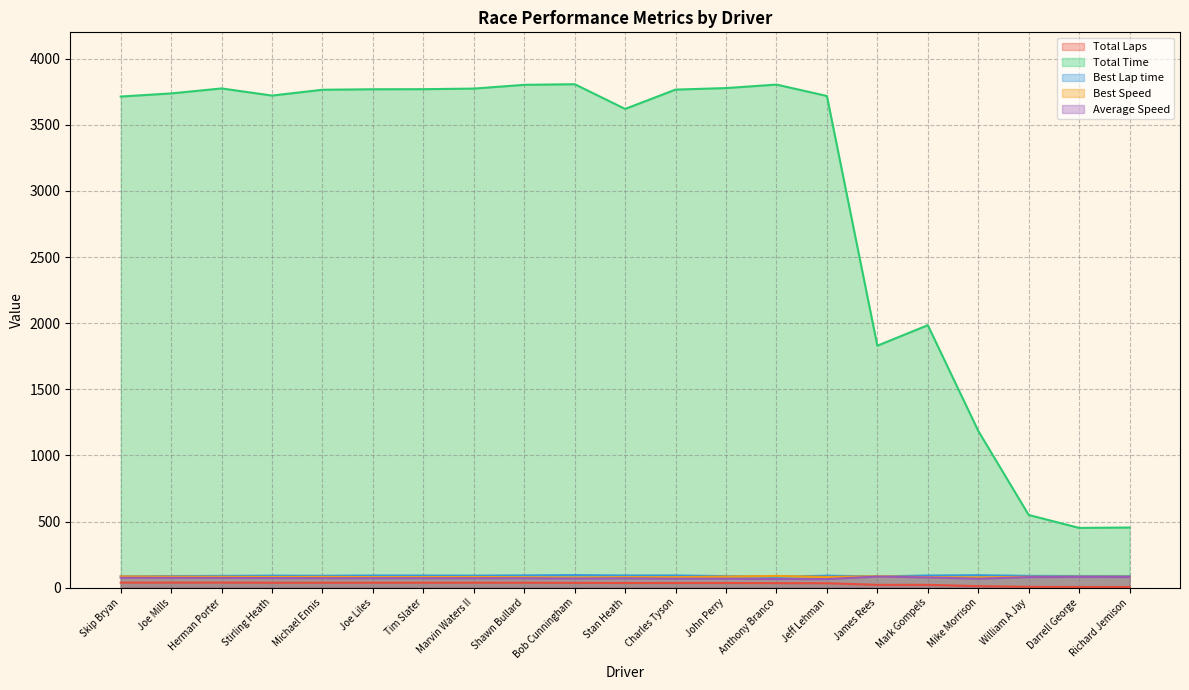

True or false: Total Laps and Average Speed cross at least once.

False